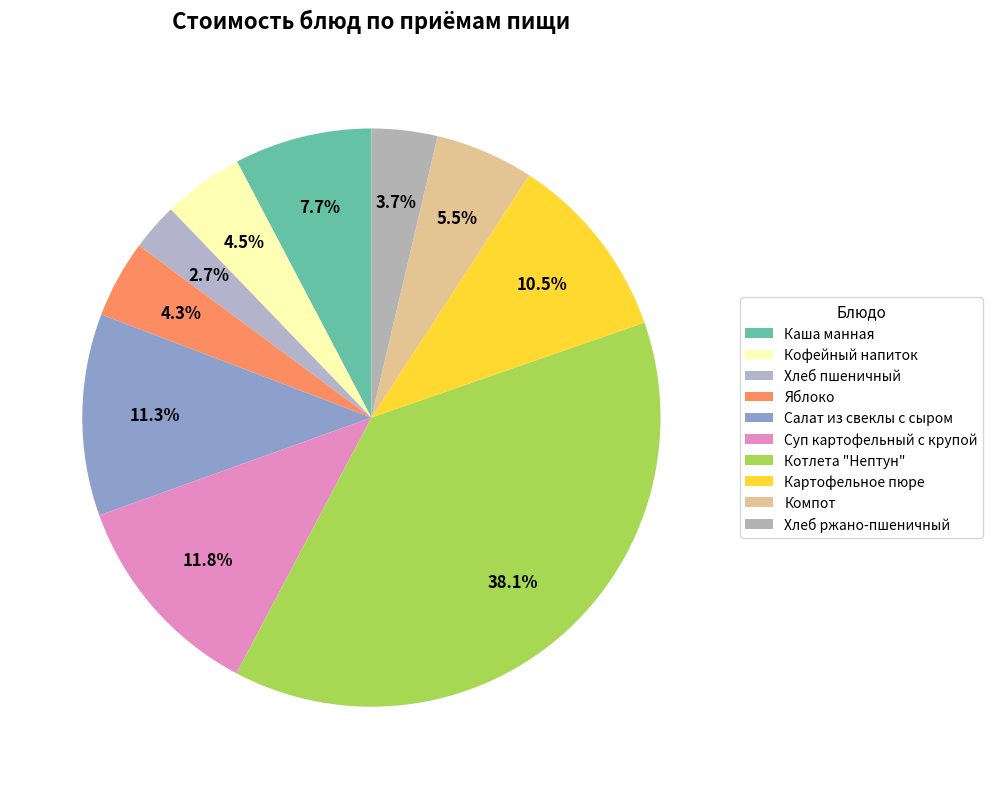

How many segments does this pie chart have?

10